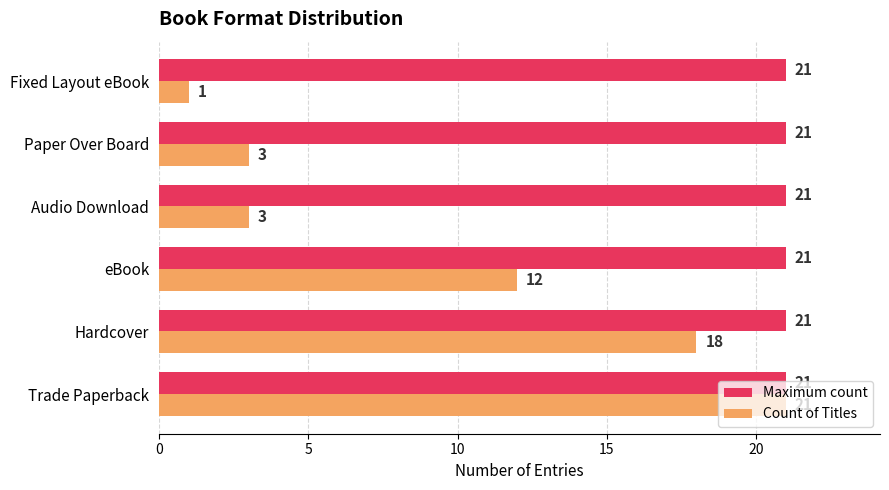

What is the difference between the highest and lowest values at Fixed Layout eBook?

20